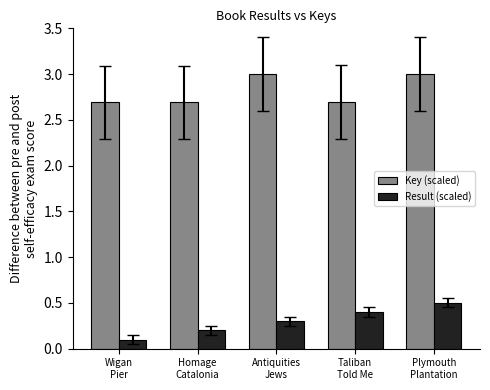

Does the chart contain any negative values?

No